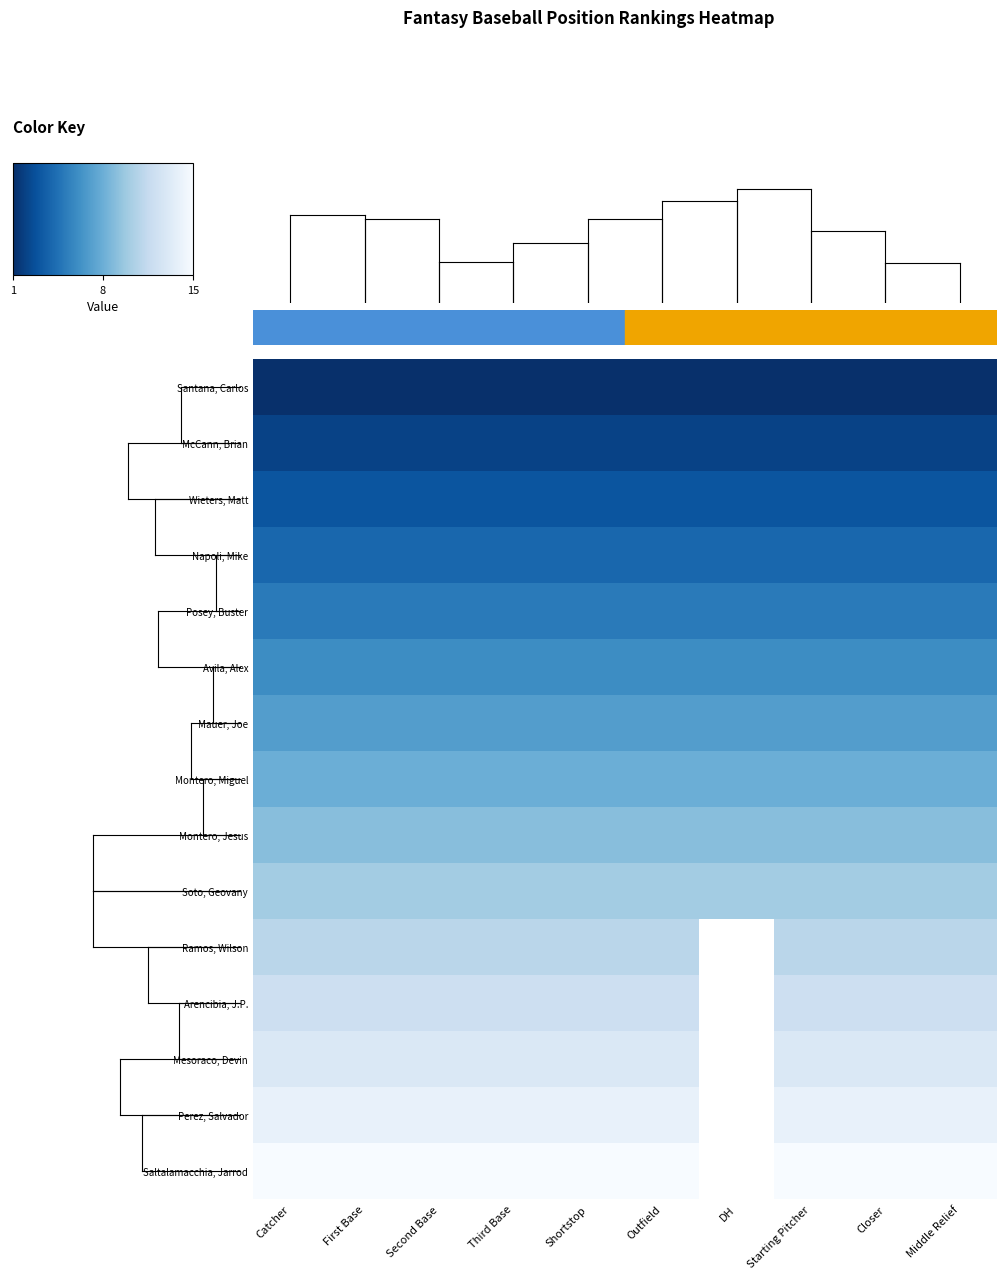

What is the maximum value shown in the chart?

15.0